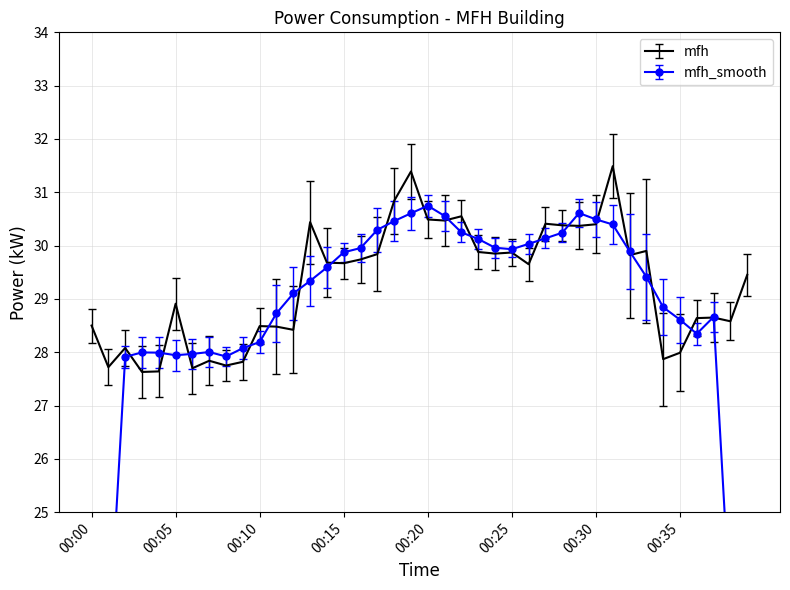

How many points are lower than both their immediate neighbors (excluding endpoints)?

13